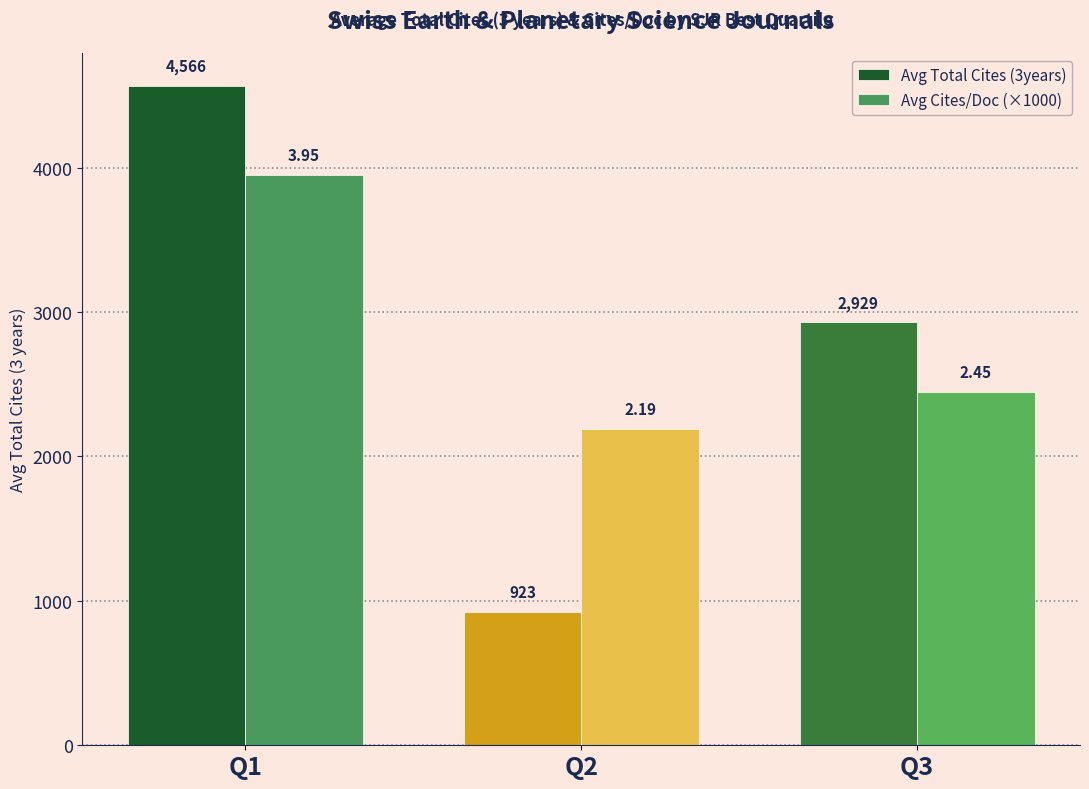

At which label does Avg Cites/Doc (×1000) first exceed 2450?

Q1